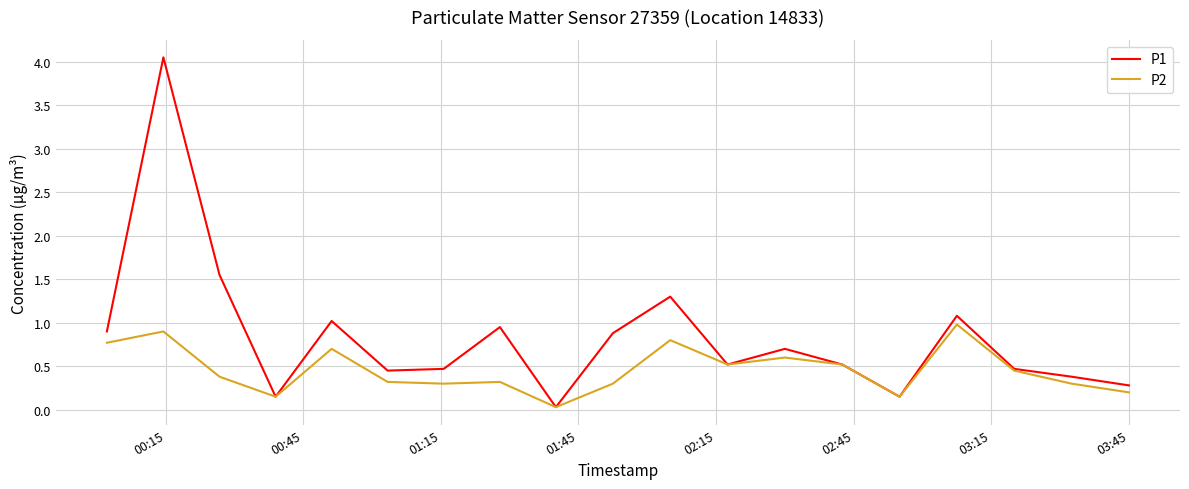

Rank the series by their average value, from highest to lowest.

P1, P2